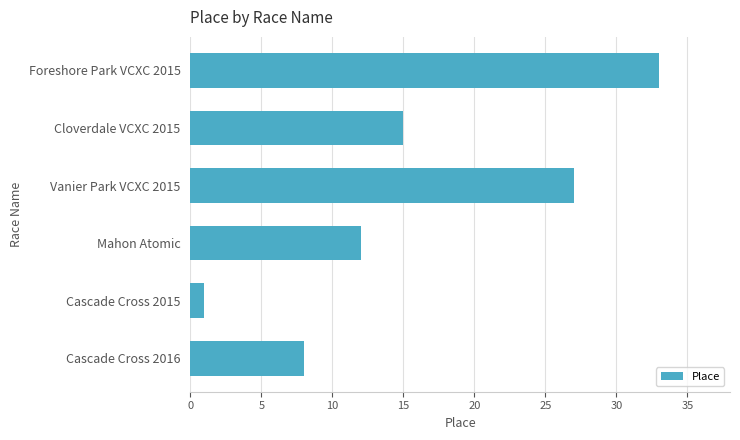

List the labels in order of value, largest first.

Foreshore Park VCXC 2015, Vanier Park VCXC 2015, Cloverdale VCXC 2015, Mahon Atomic, Cascade Cross 2016, Cascade Cross 2015